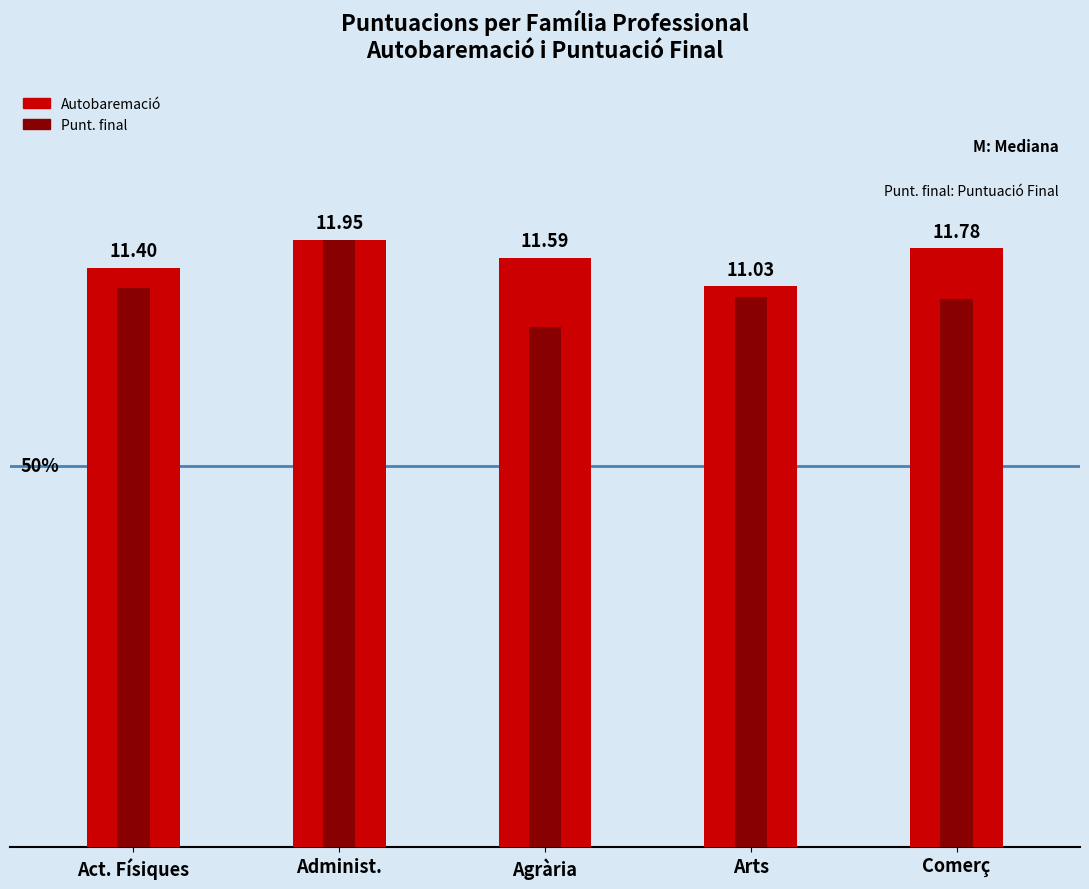

Which category has the lowest value across all series?

Agrària